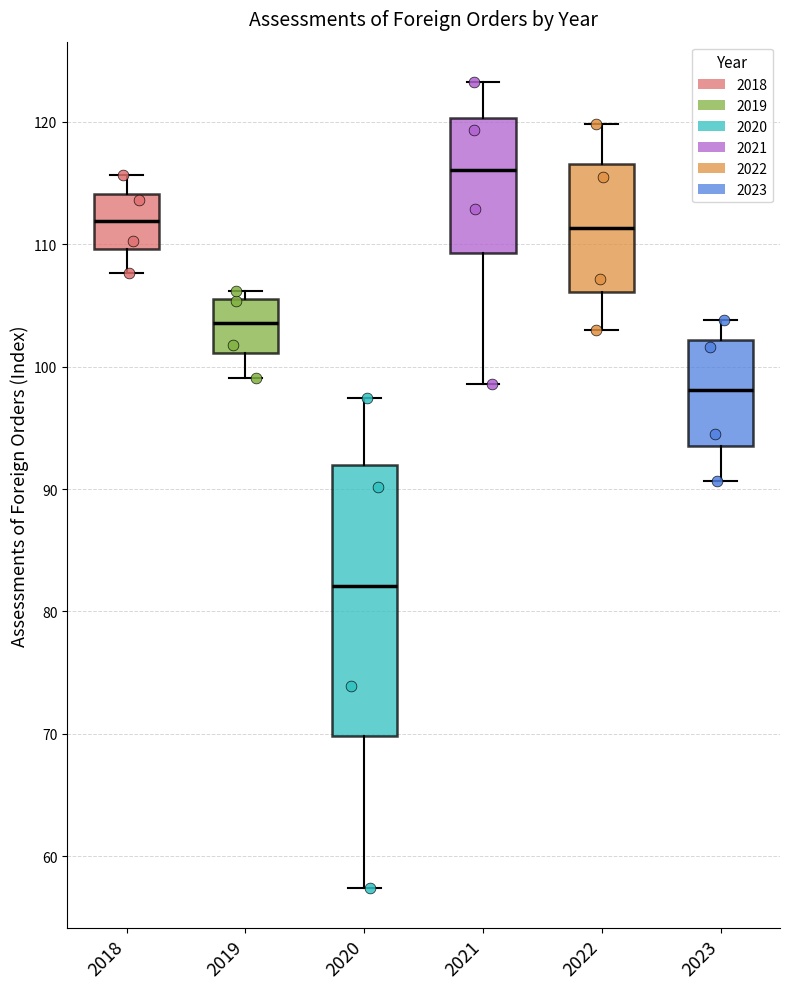

Which box is the tallest, from its lower edge to its upper edge?

2020